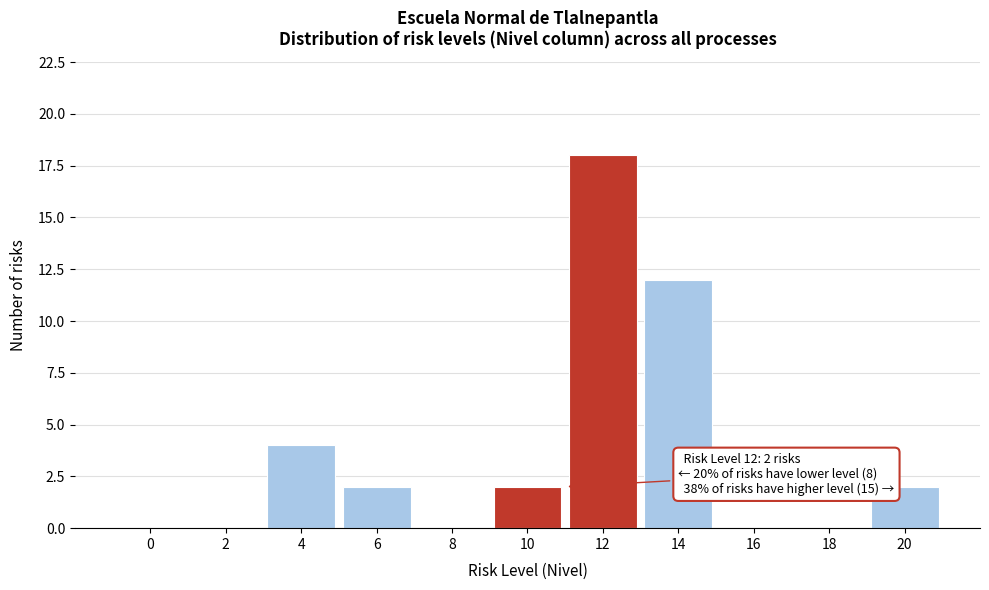

Reading left to right, extract all data points from this chart.

0=0	2=0	4=4	6=2	8=0	10=2	12=18	14=12	16=0	18=0	20=2